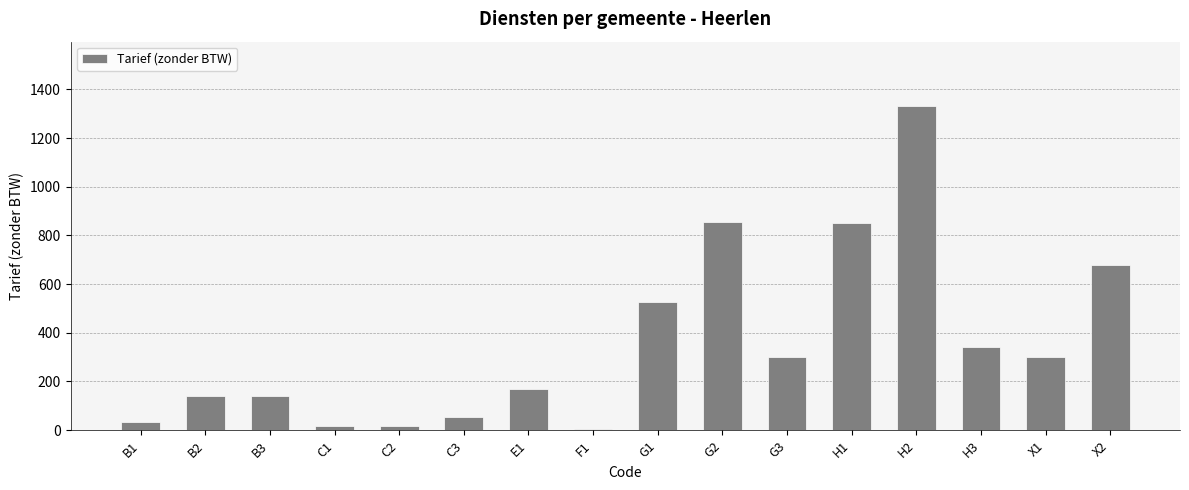

How many data points are less than 300?

8